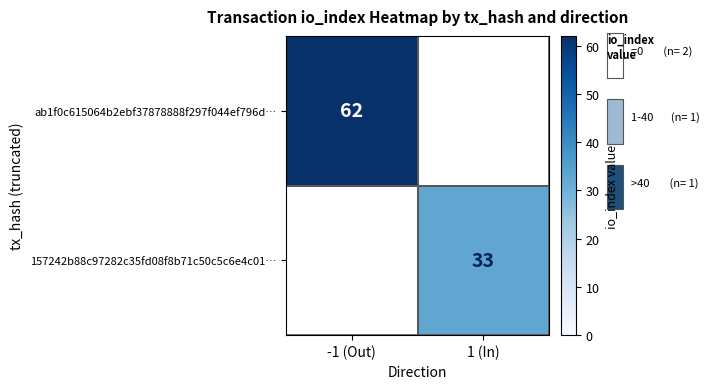

How many distinct data groups are displayed?

2